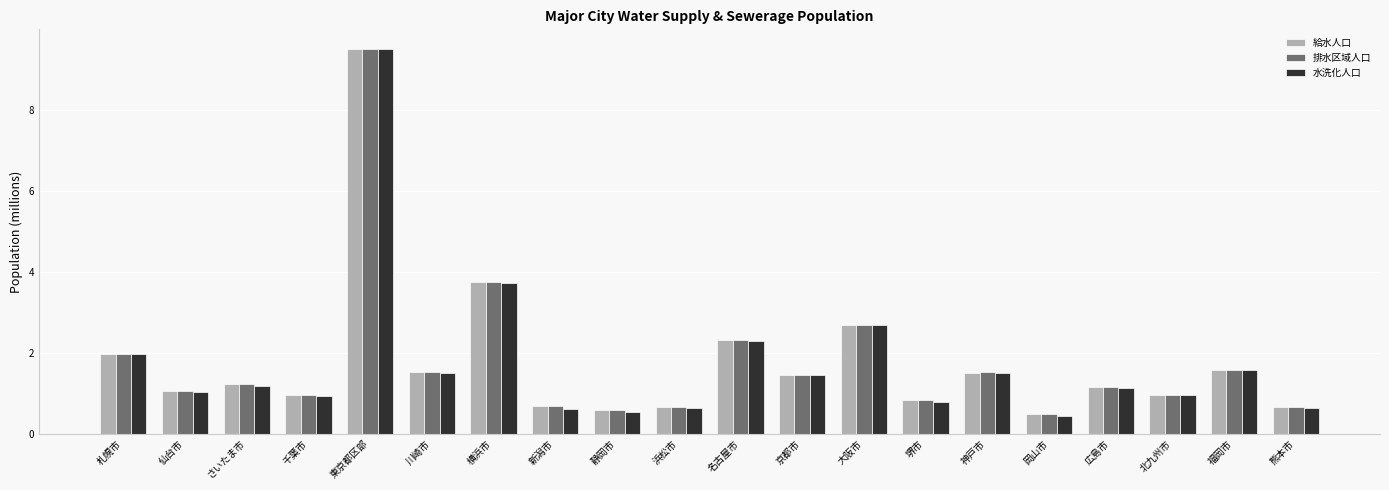

True or false: 給水人口 has a value of 9.5 at 東京都区部.

True